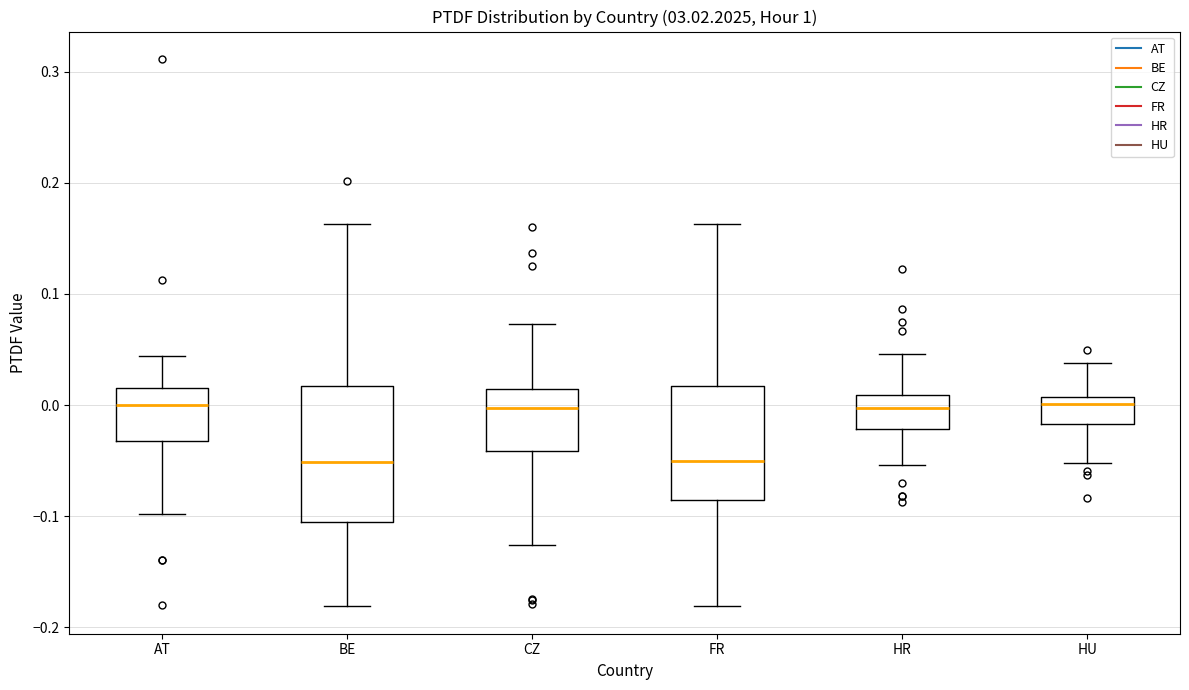

Reading left to right, transcribe this box plot: for each box, give where its median line is, the range the box spans, and where its two whiskers end, as read against the y-axis. The values are not printed on the chart, so give them approximately, as read against the axis.

AT: median 0.00, box -0.03 to 0.02, whiskers -0.10 to 0.04
BE: median -0.05, box -0.11 to 0.02, whiskers -0.18 to 0.16
CZ: median 0.00, box -0.04 to 0.01, whiskers -0.13 to 0.07
FR: median -0.05, box -0.09 to 0.02, whiskers -0.18 to 0.16
HR: median 0.00, box -0.02 to 0.01, whiskers -0.05 to 0.05
HU: median 0.00, box -0.02 to 0.01, whiskers -0.05 to 0.04